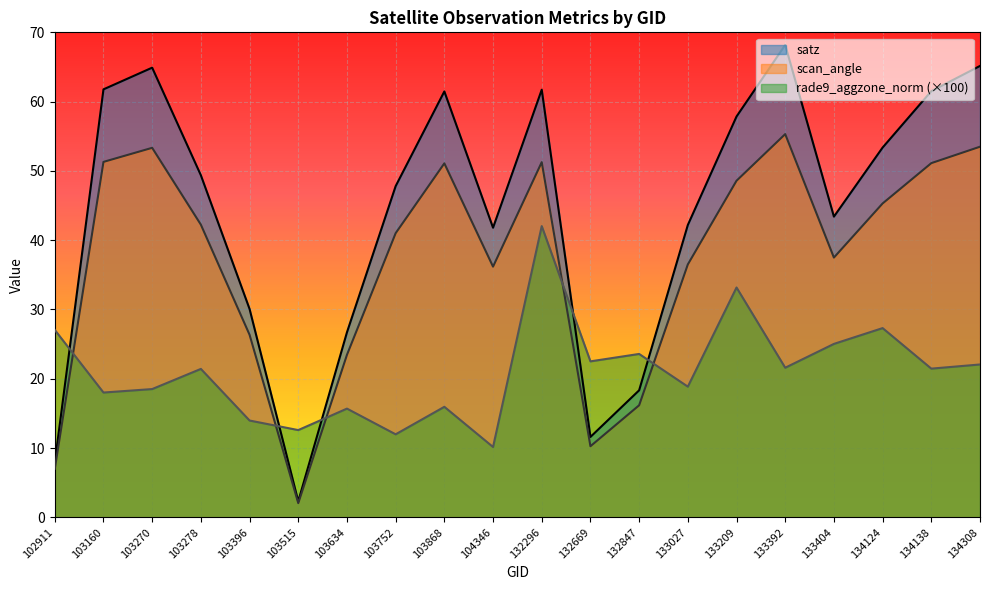

The value of scan_angle at 103160 is 31.8. True or false?

False